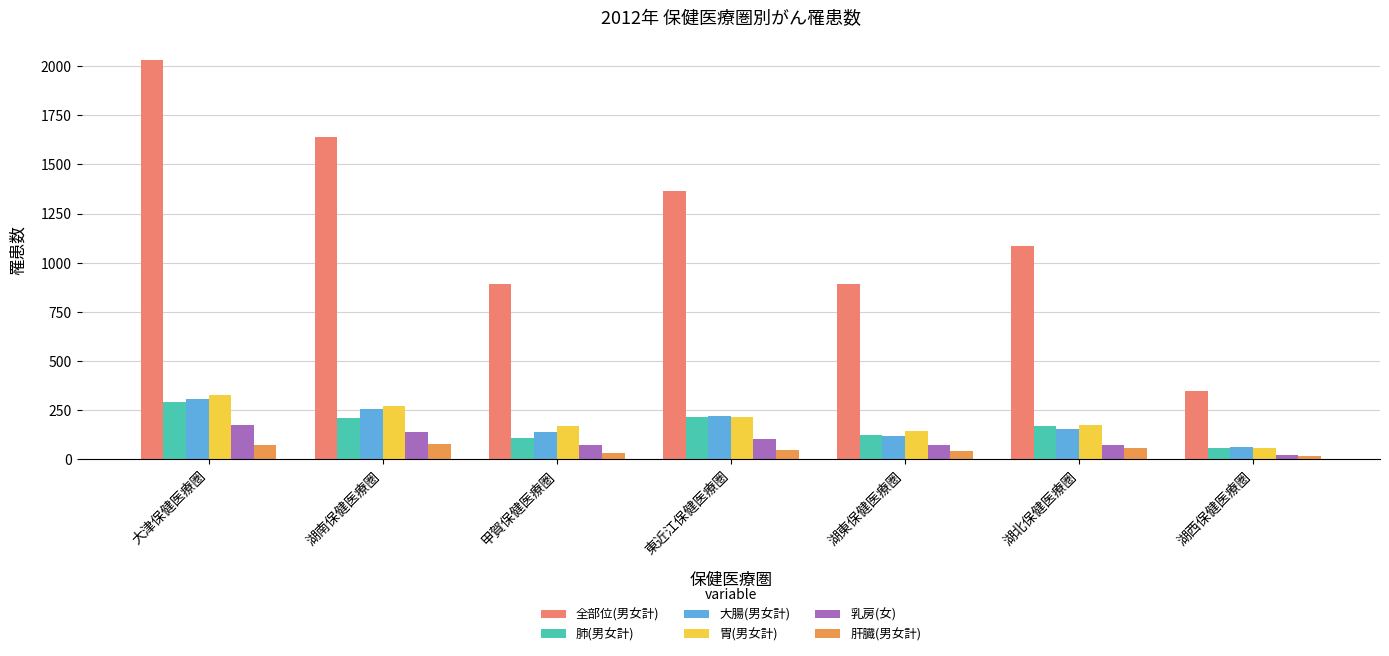

Which label corresponds to the largest value in the chart?

大津保健医療圏